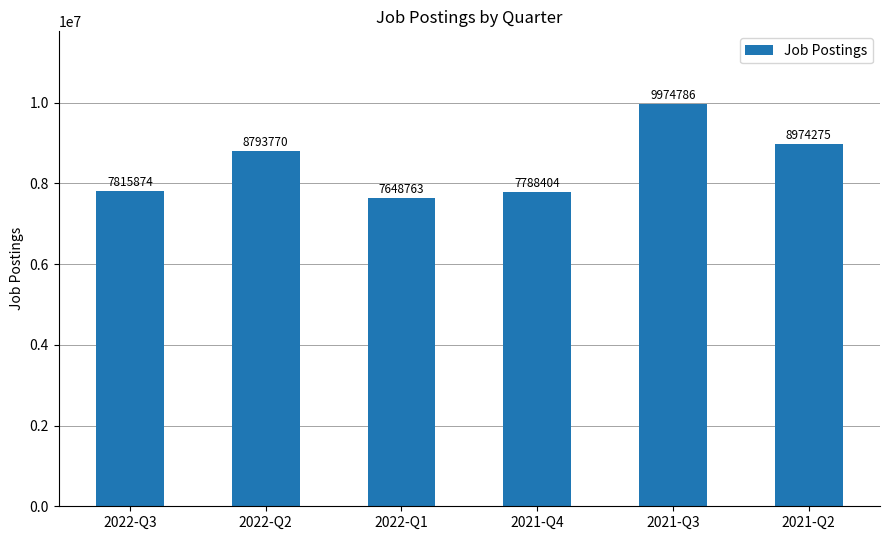

Reading right to left, transcribe all the data shown in this chart.

2021-Q2=8974275	2021-Q3=9974786	2021-Q4=7788404	2022-Q1=7648763	2022-Q2=8793770	2022-Q3=7815874